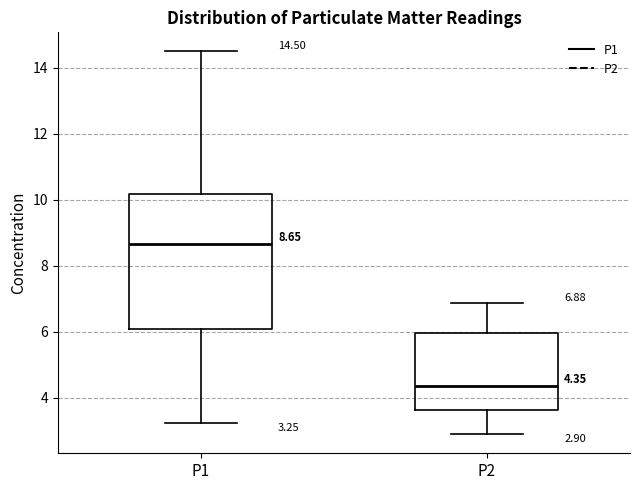

Which box has the highest median line?

P1